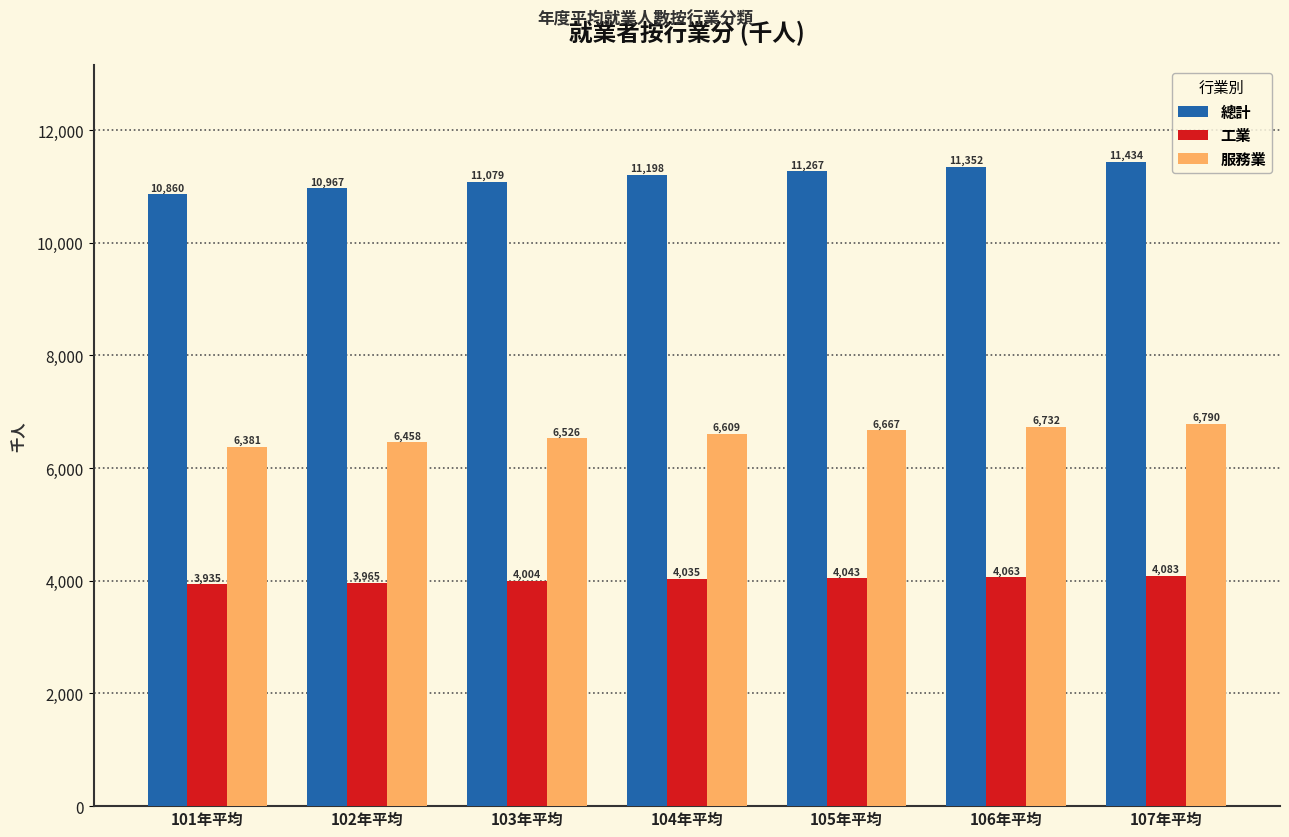

Is the value of 工業 at 107年平均 greater than the value of 總計 at 103年平均?

No